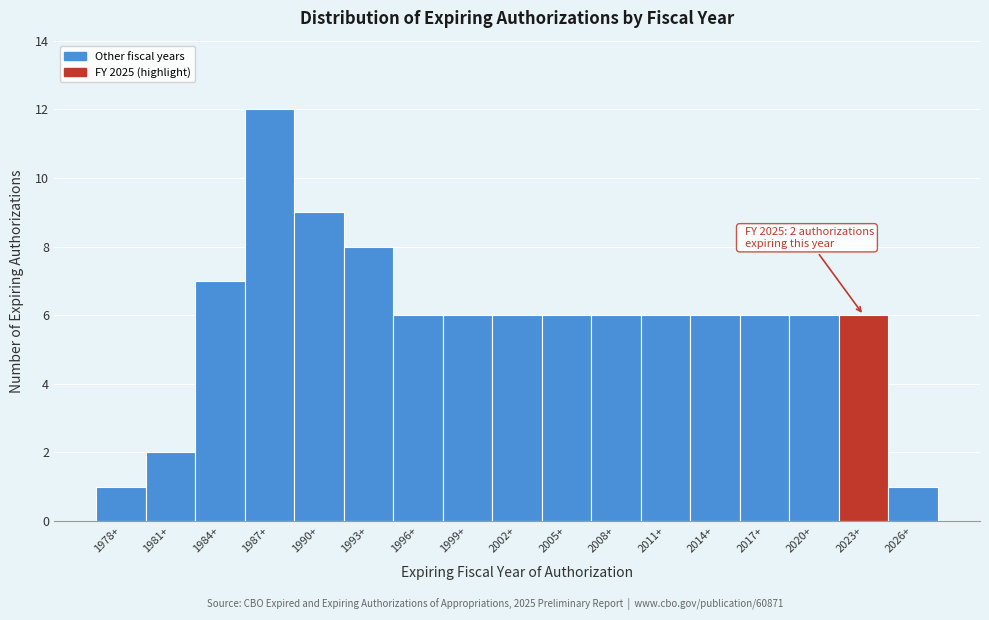

Reading left to right, list all the values displayed in this chart.

1	2	7	12	9	8	6	6	6	6	6	6	6	6	6	6	1